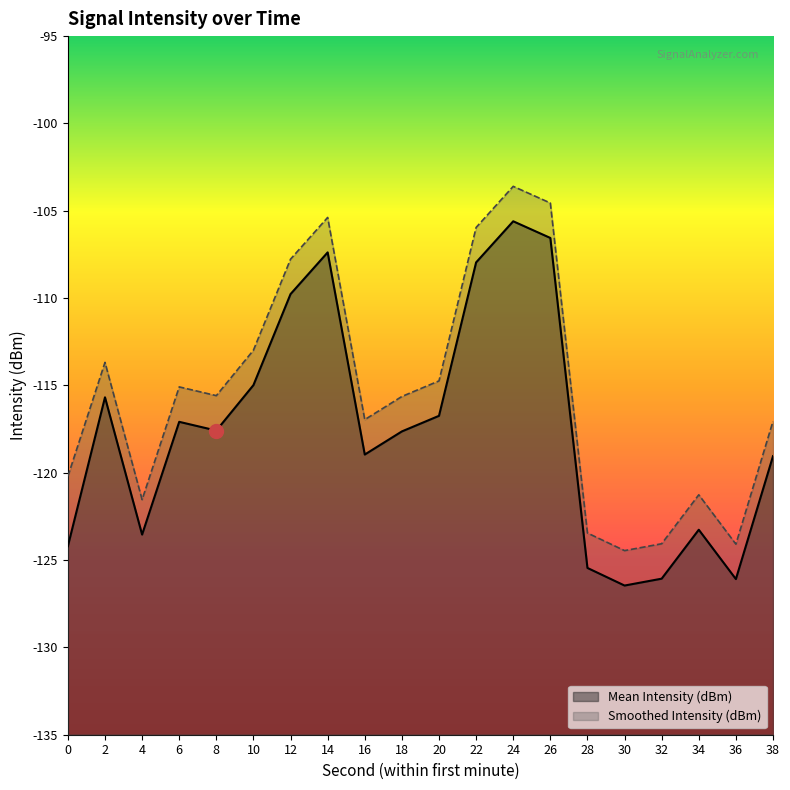

What is the difference between the Smoothed Intensity (dBm) values at 12 and 36?

16.3